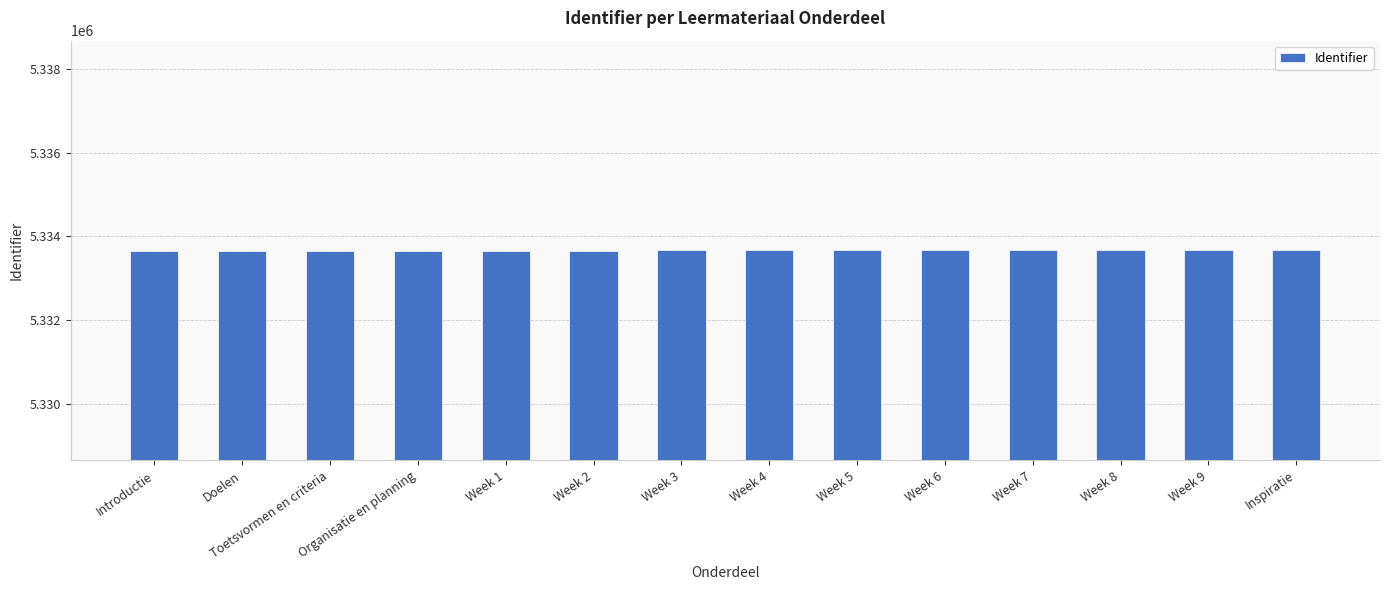

What is the sum of the values at Week 9 and Week 7?

10667340